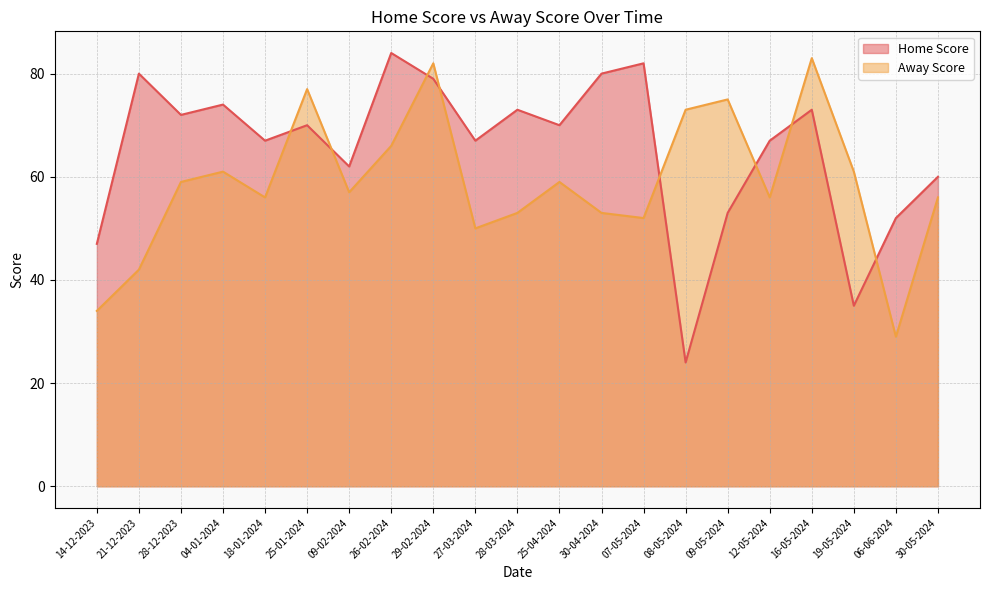

Does the chart display data point markers on the line(s)?

No